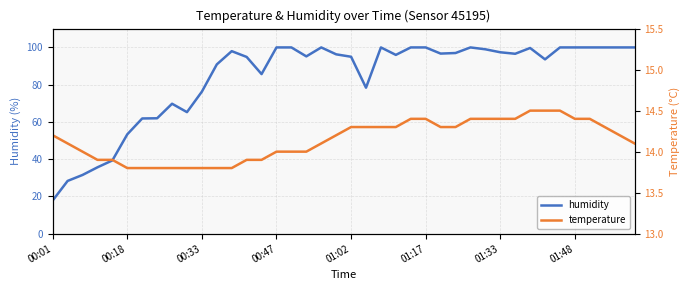

Is this an area chart (filled region under the line)?

No